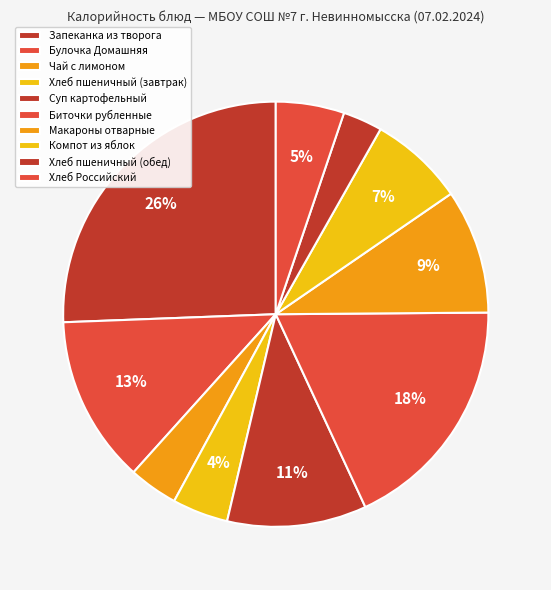

What percentage is the Макароны отварные slice, to the nearest percent?

9%